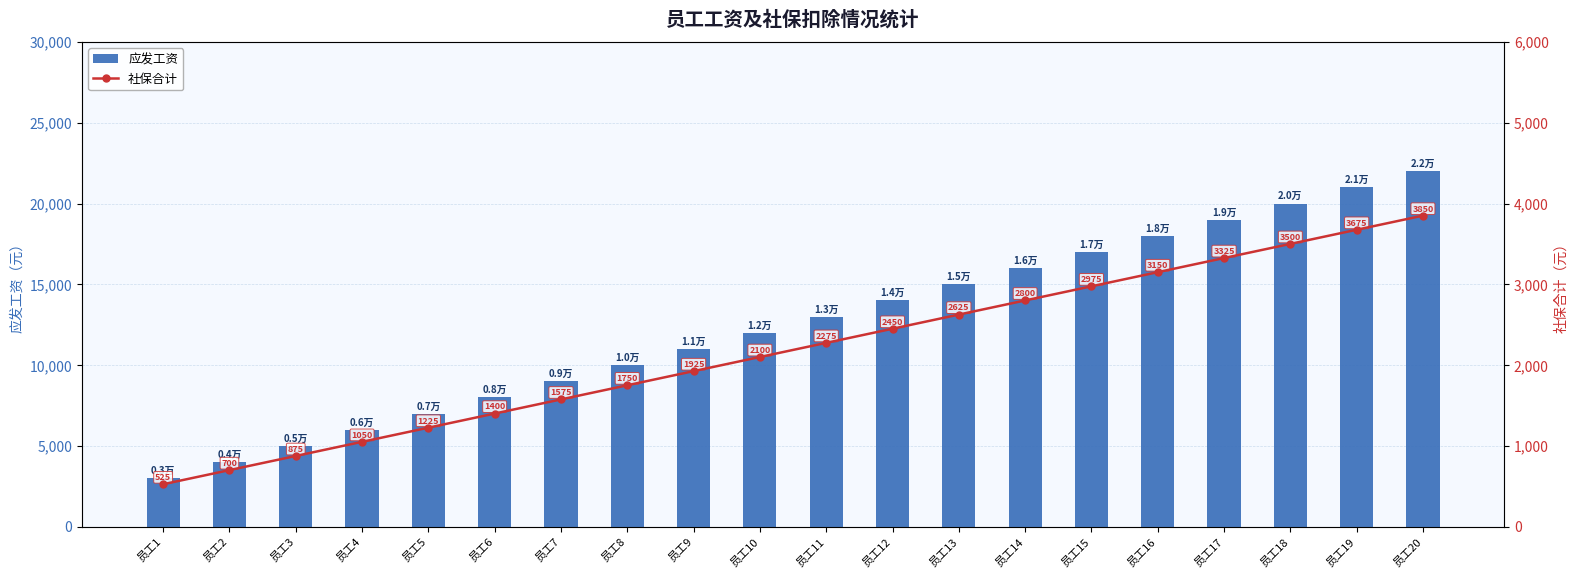

At which category is the sum across all series the highest?

员工20